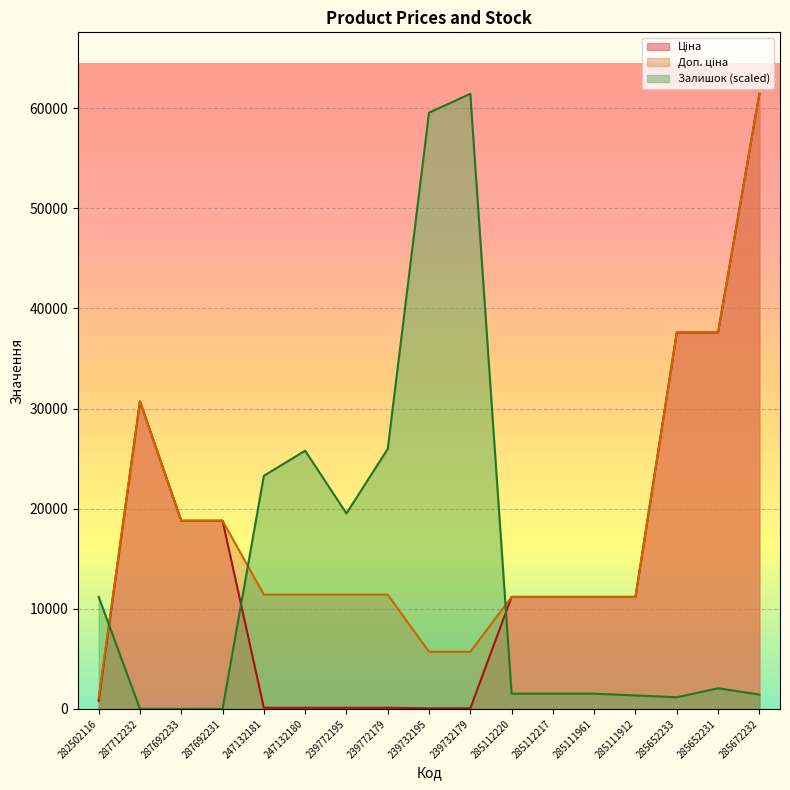

What is the difference between the Доп. ціна values at 285112217 and 247132181?

221.8